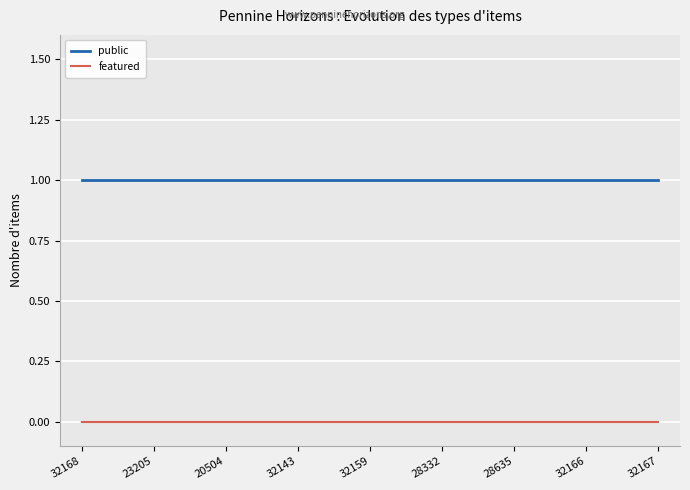

What are all the series names shown in the legend?

public, featured